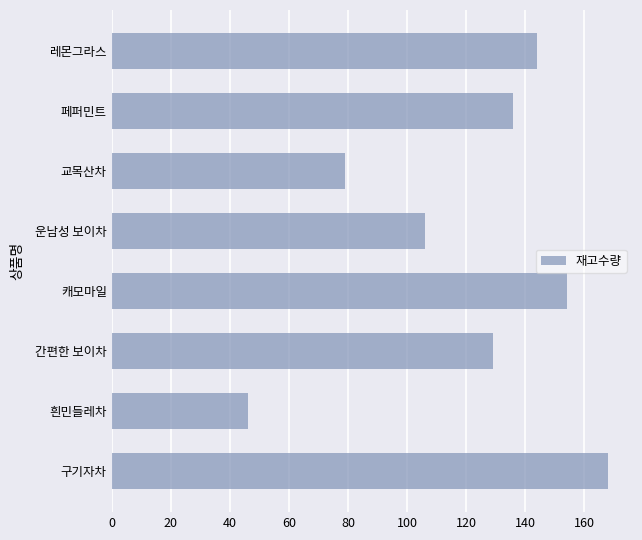

How many categories are shown in the chart?

8